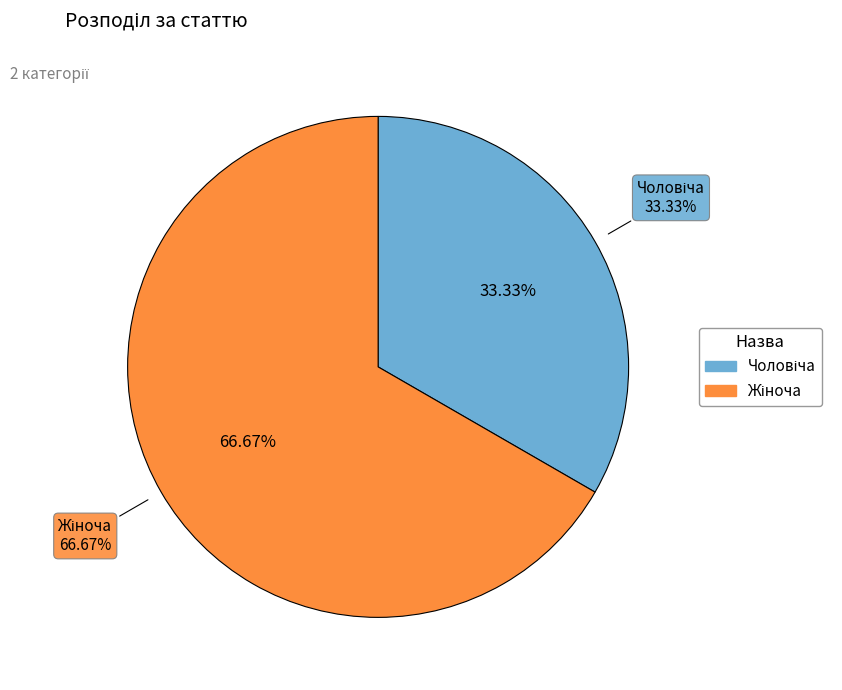

Is it true that Чоловіча is 33% of the pie?

True